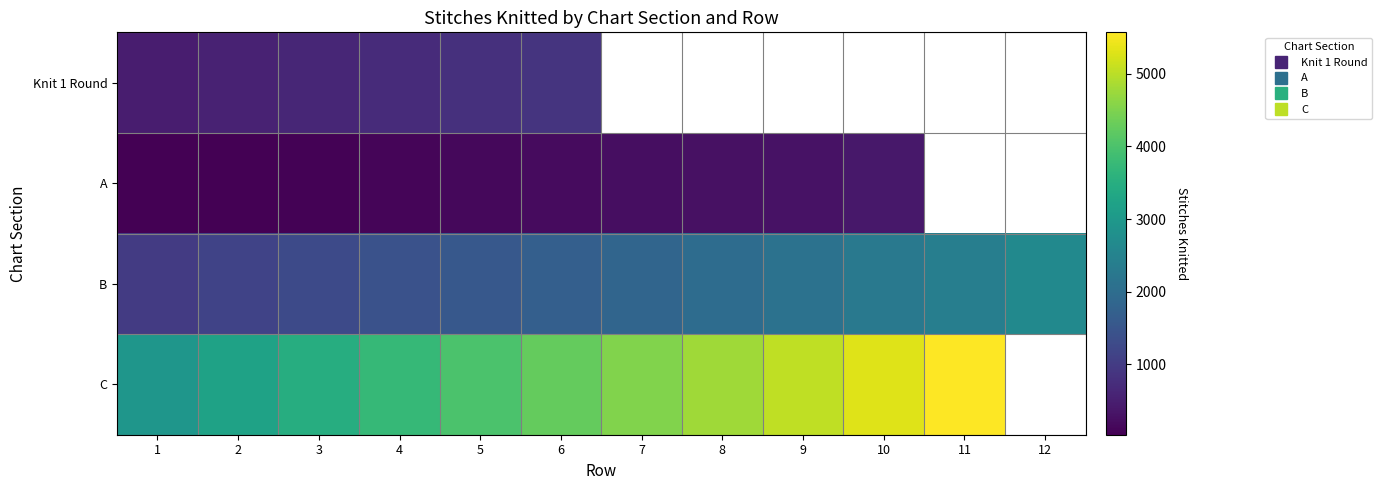

What is the total value across all series at 2?

4980.0